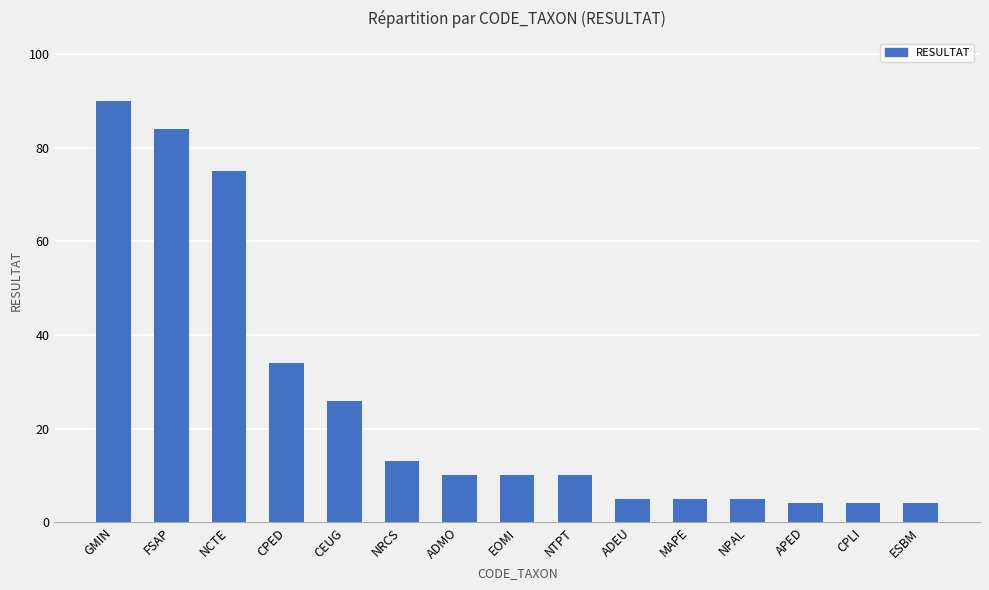

How many bars are there in total?

15